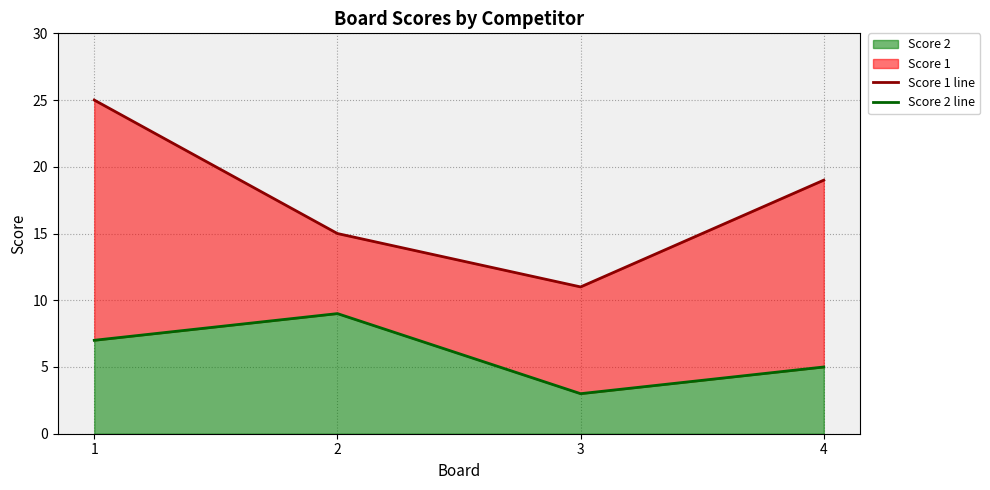

What is the value of the Score 1 line point at the 3rd from the left?

11